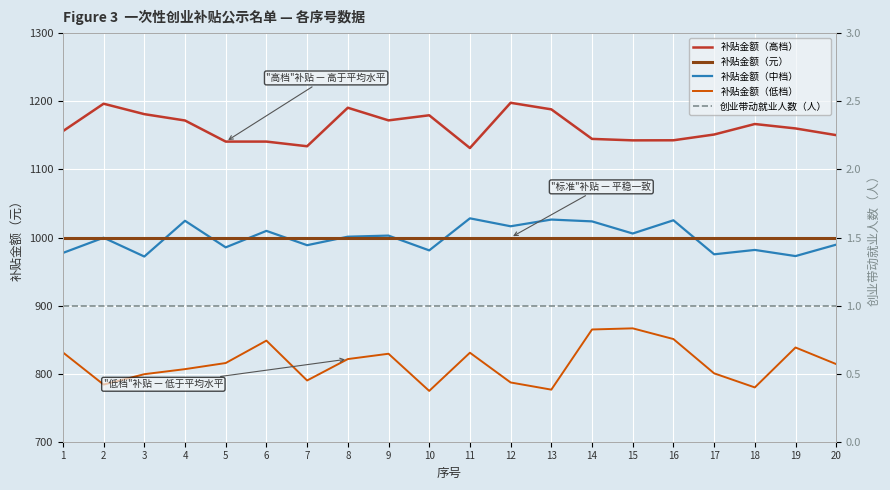

What value does the 补贴金额（低档） series have at 14?

864.9